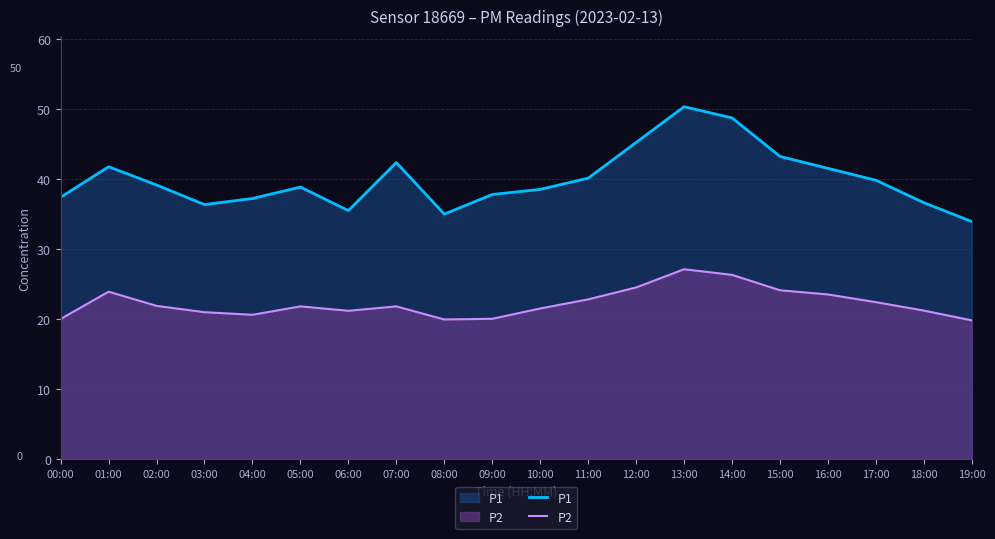

List the series in order of their overall mean, lowest first.

P2, P1